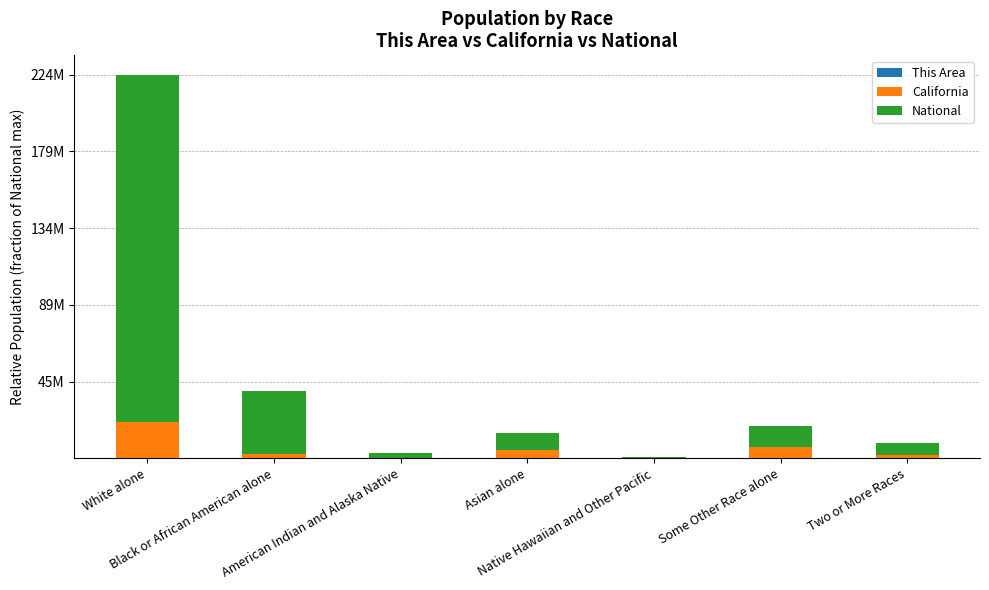

Are the bars horizontal?

No